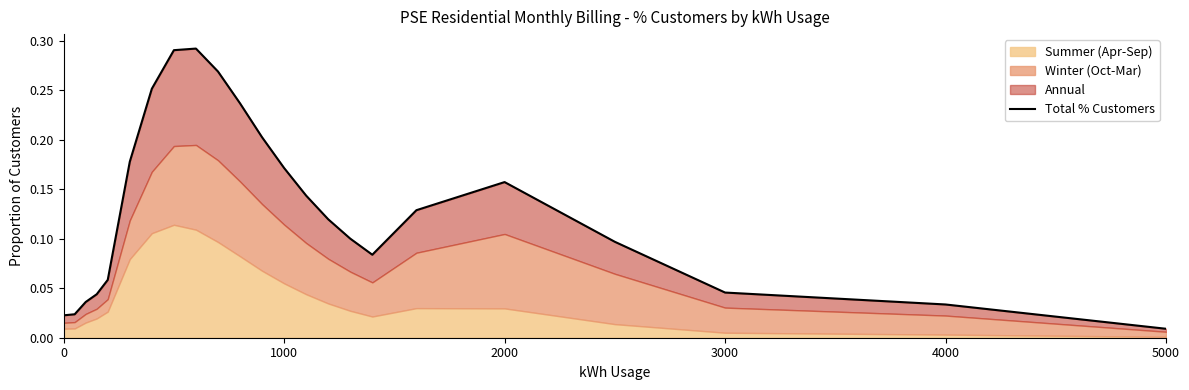

What is the difference between the second highest and second lowest values?

0.3